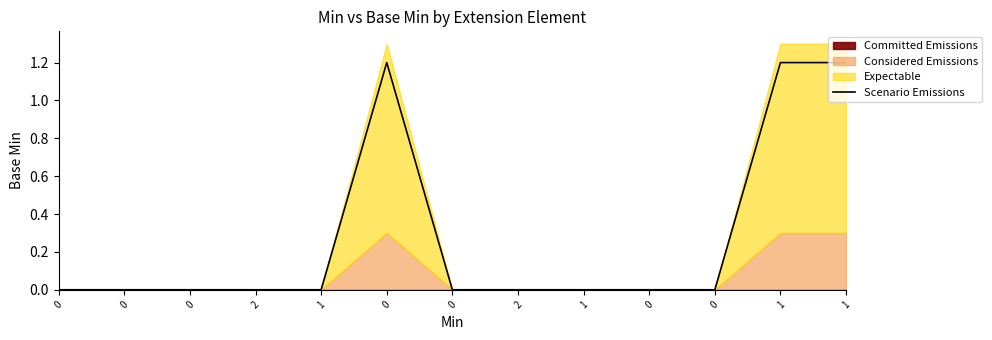

True or false: the data shows 0.0 at 1.

True